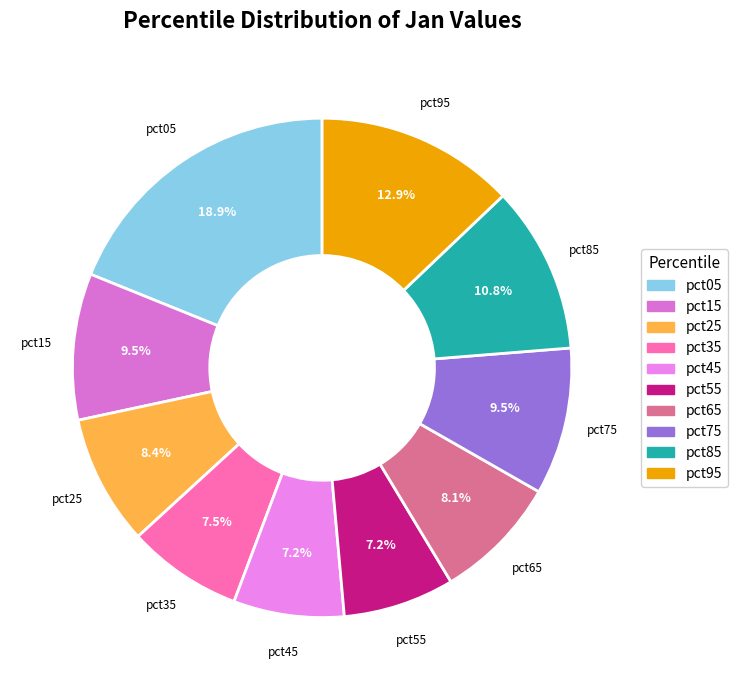

To the nearest percent, what is the difference between the largest and smallest slice percentages?

12%